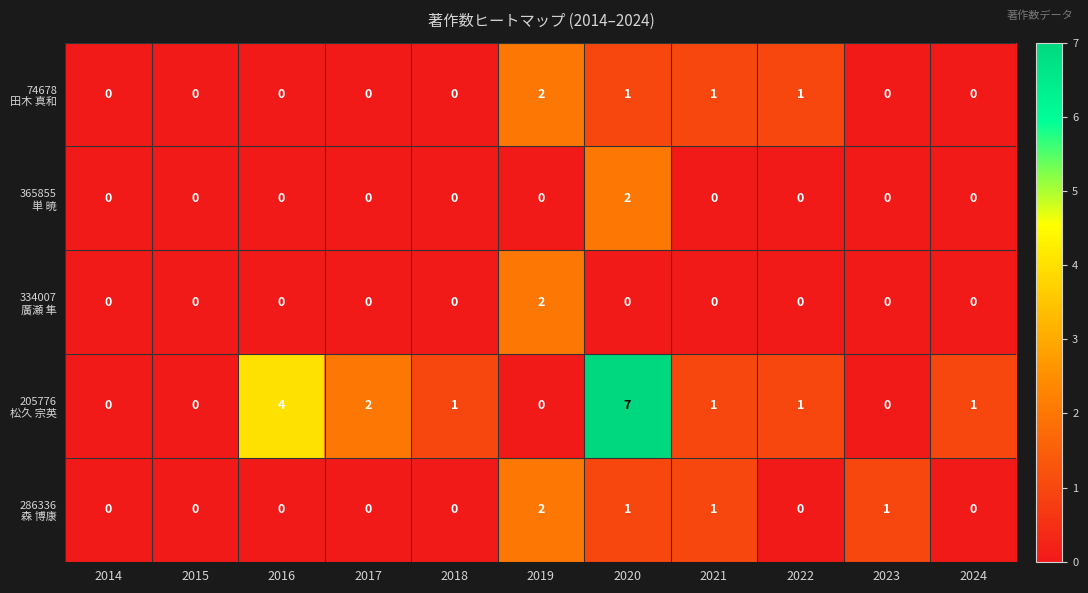

At which category is the sum across all series the highest?

2020